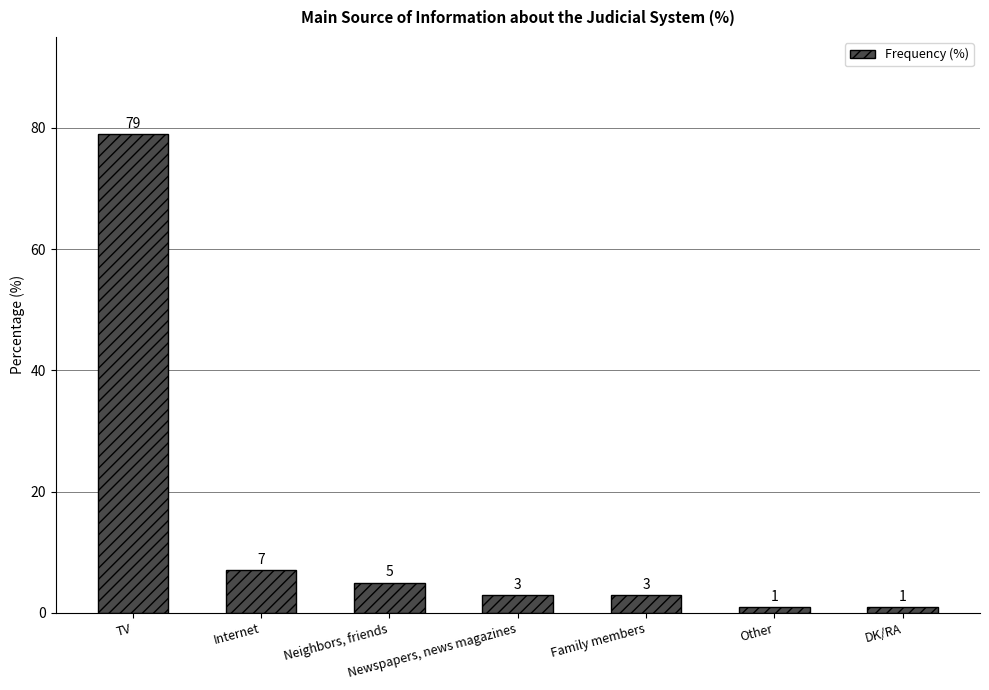

What is the value of the 5th bar from the left?

3